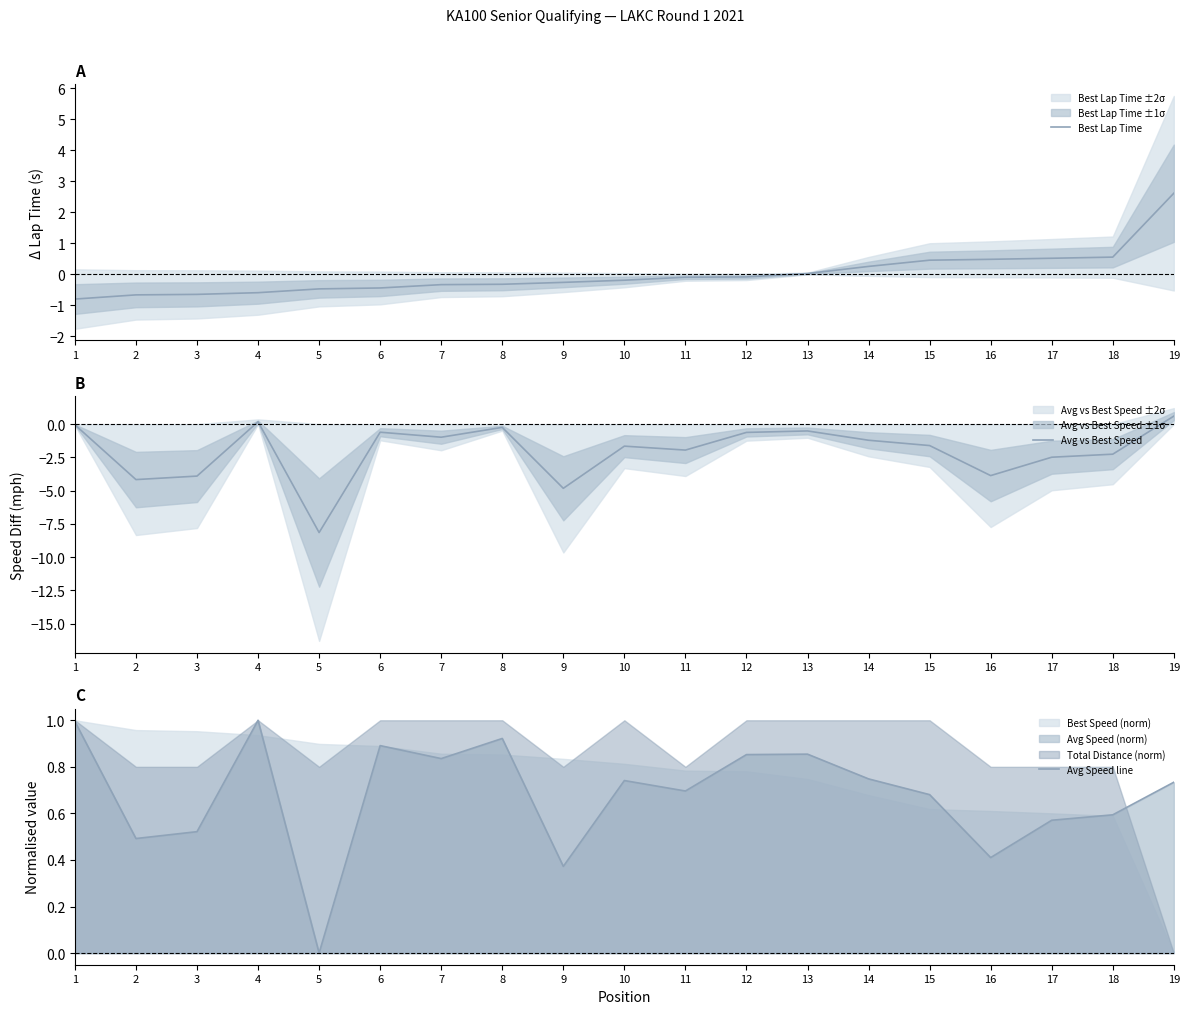

Rank the series by their average value, from highest to lowest.

Avg Speed line, Best Lap Time, Avg vs Best Speed